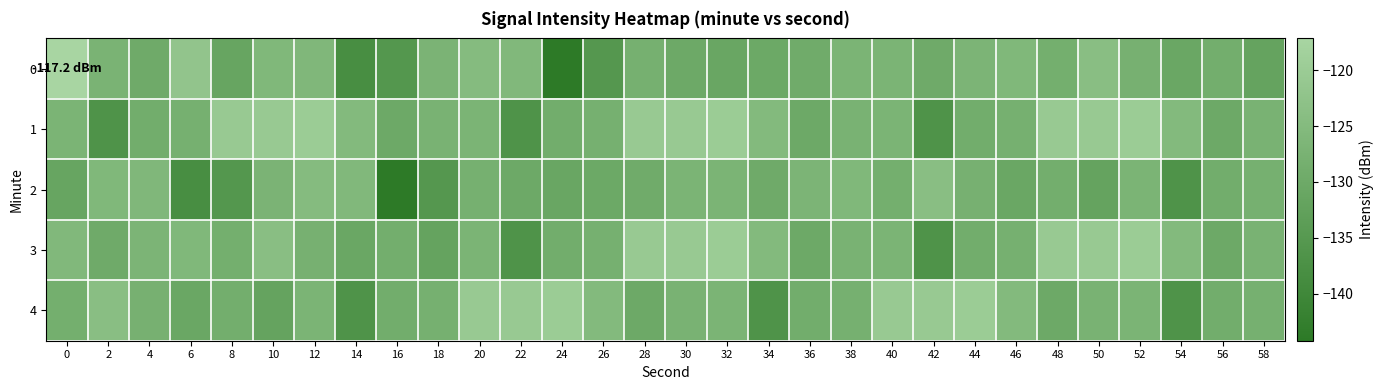

Between 48 and 58, which series saw the biggest shift?

1